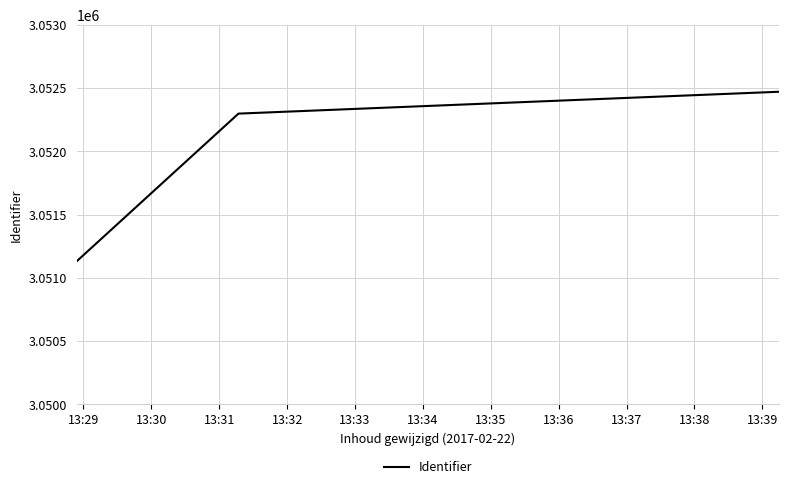

What is the difference between the values at 13:30 and 13:29?

173